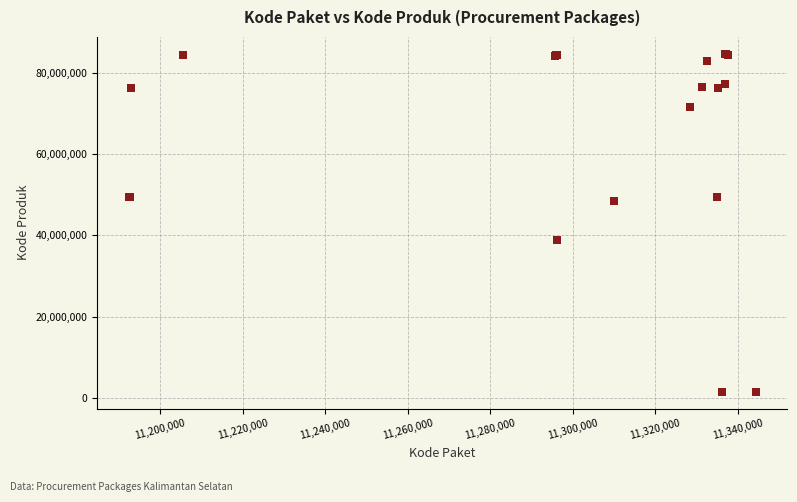

What Y value in the scatter plot is closest to 43108744?

38839757